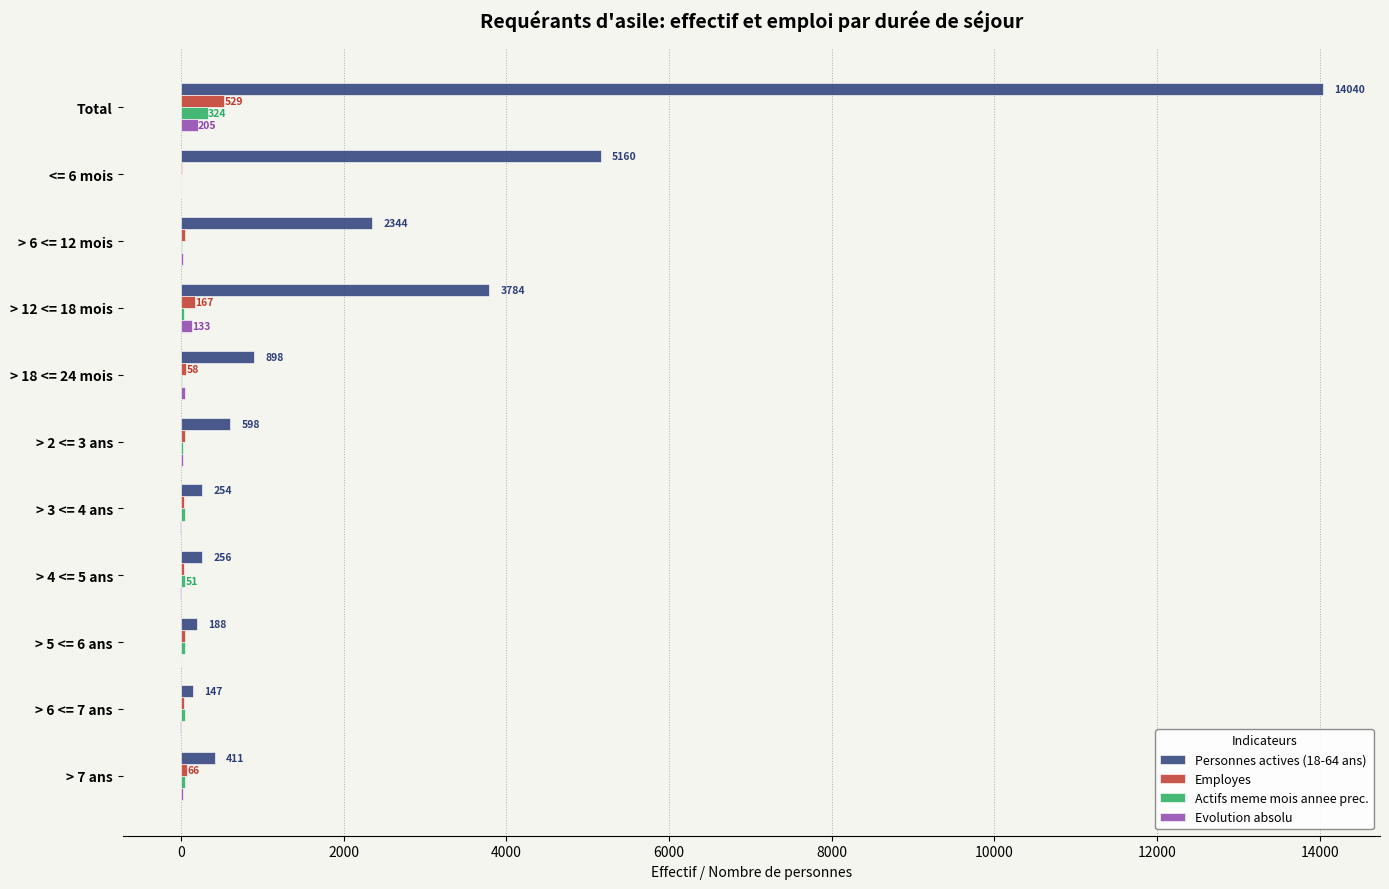

What is the highest value of the Employes series?

529